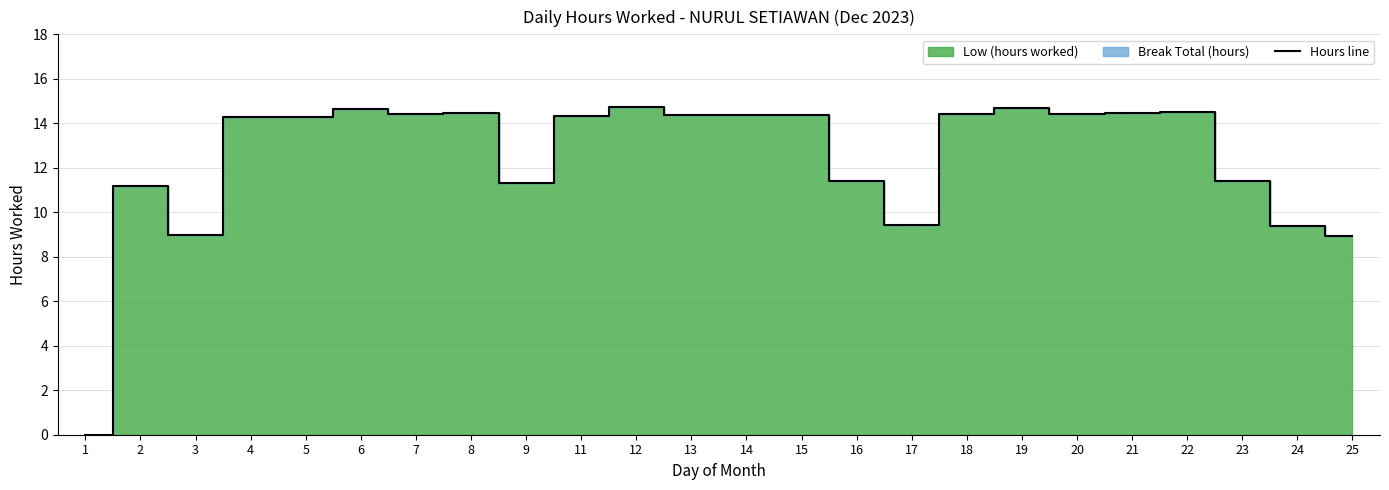

What is the maximum value for Hours line?

14.8